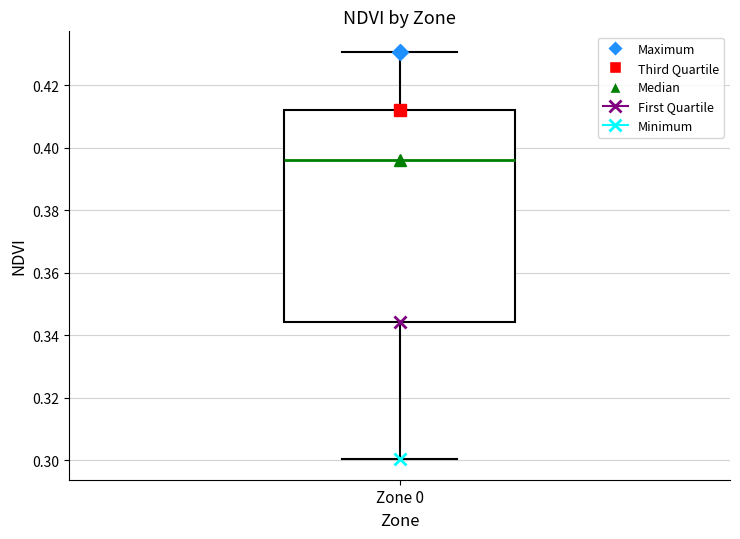

Transcribe this box plot: give where the median line is, the range the box spans, and where the two whiskers end, as read against the y-axis. The values are not printed on the chart, so give them approximately, as read against the axis.

median 0.396, box 0.344 to 0.412, whiskers 0.300 to 0.430